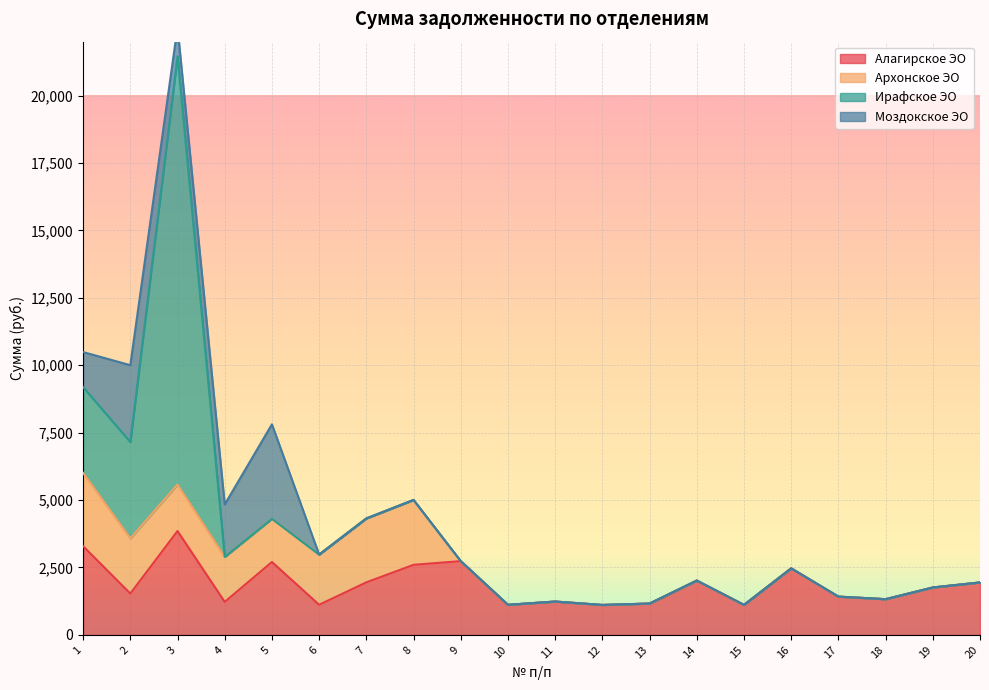

Reading left to right, list all the values displayed in this chart.

Алагирское ЭО: 1=3289.9	2=1532.7	3=3852.3	4=1223.8	5=2703.6	6=1117.6	7=1948.9	8=2598.8	9=2736.2	10=1116.0	11=1237.0	12=1110.9	13=1162.5	14=2014.8	15=1113.2	16=2468.2	17=1419.3	18=1324.8	19=1758.3	20=1945.4
Архонское ЭО: 1=2718.9	2=2045.5	3=1724.4	4=1670.4	5=1603.8	6=1861.8	7=2370.2	8=2405.9	9=0.0	10=0.0	11=0.0	12=0.0	13=0.0	14=0.0	15=0.0	16=0.0	17=0.0	18=0.0	19=0.0	20=0.0
Ирафское ЭО: 1=3178.9	2=3575.4	3=15877.2	4=0.0	5=0.0	6=0.0	7=0.0	8=0.0	9=0.0	10=0.0	11=0.0	12=0.0	13=0.0	14=0.0	15=0.0	16=0.0	17=0.0	18=0.0	19=0.0	20=0.0
Моздокское ЭО: 1=1301.4	2=2849.1	3=1080.0	4=1944.0	5=3501.7	6=0.0	7=0.0	8=0.0	9=0.0	10=0.0	11=0.0	12=0.0	13=0.0	14=0.0	15=0.0	16=0.0	17=0.0	18=0.0	19=0.0	20=0.0